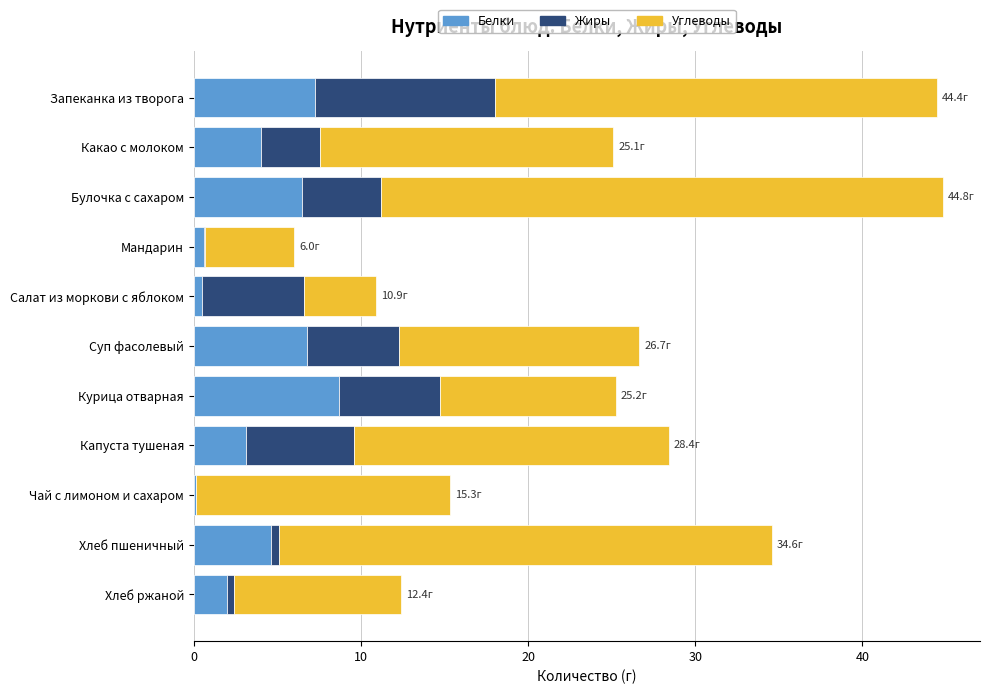

What is the total value across all series at Запеканка из творога?

44.4